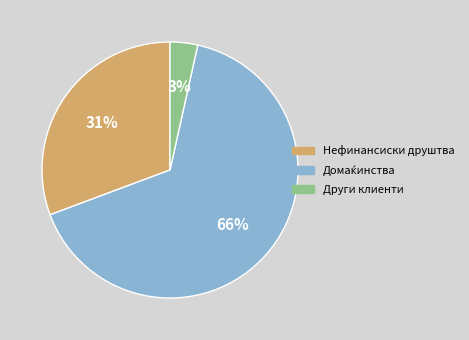

Is there any slice that represents more than half of the pie?

Yes